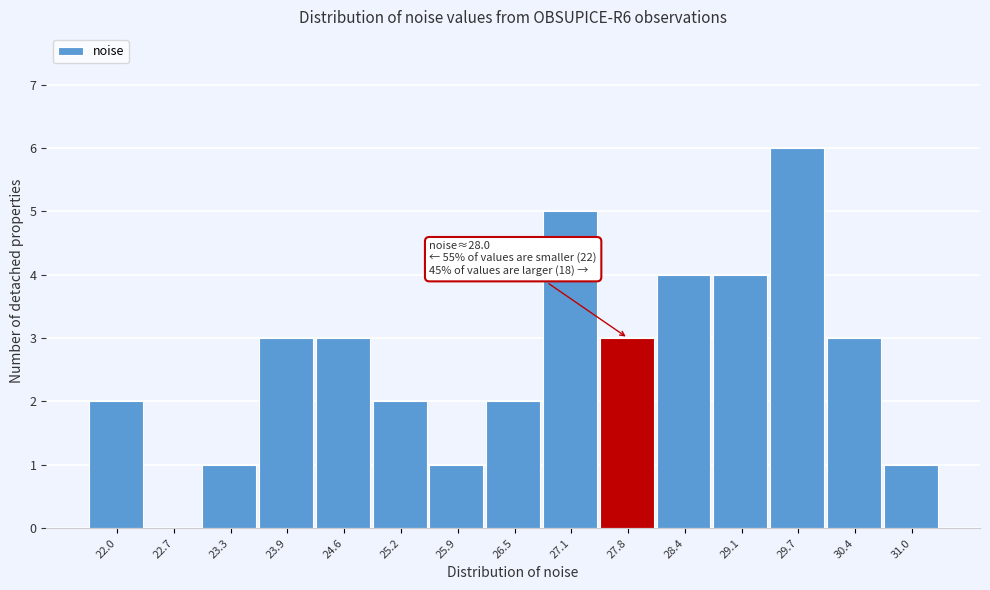

Reading left to right, list all the values displayed in this chart.

22.0=2	22.7=0	23.3=1	23.9=3	24.6=3	25.2=2	25.9=1	26.5=2	27.1=5	27.8=3	28.4=4	29.1=4	29.7=6	30.4=3	31.0=1